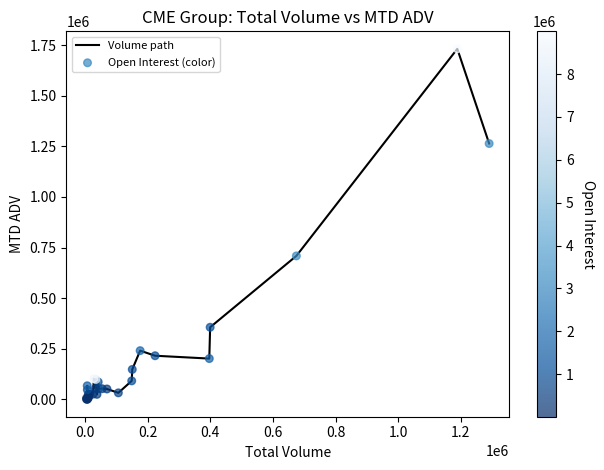

What is the maximum value shown in the chart?

1731371.9